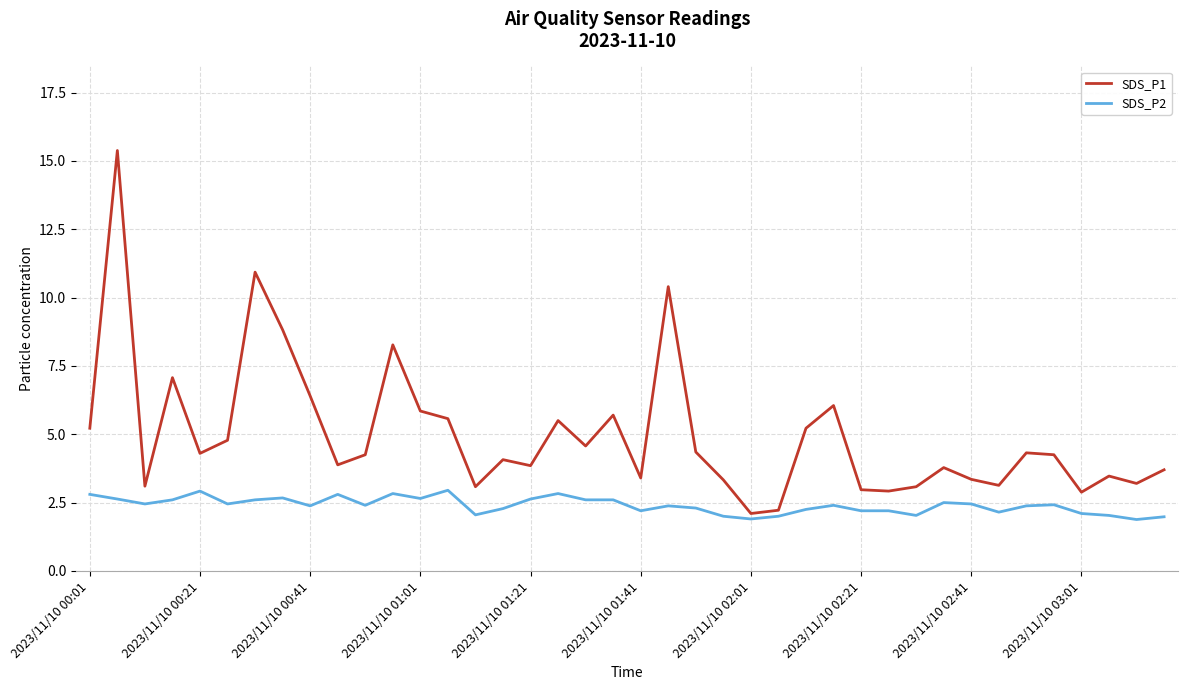

What is the difference between the maximum and minimum values in the SDS_P1 series?

13.3